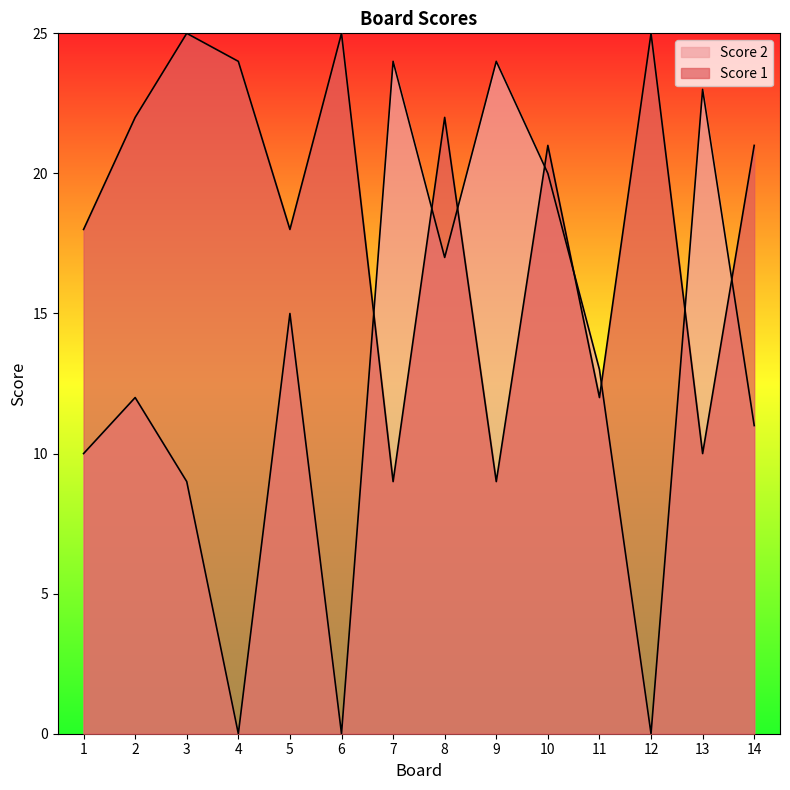

What is the difference between the maximum and minimum values in the Score 1 series?

16